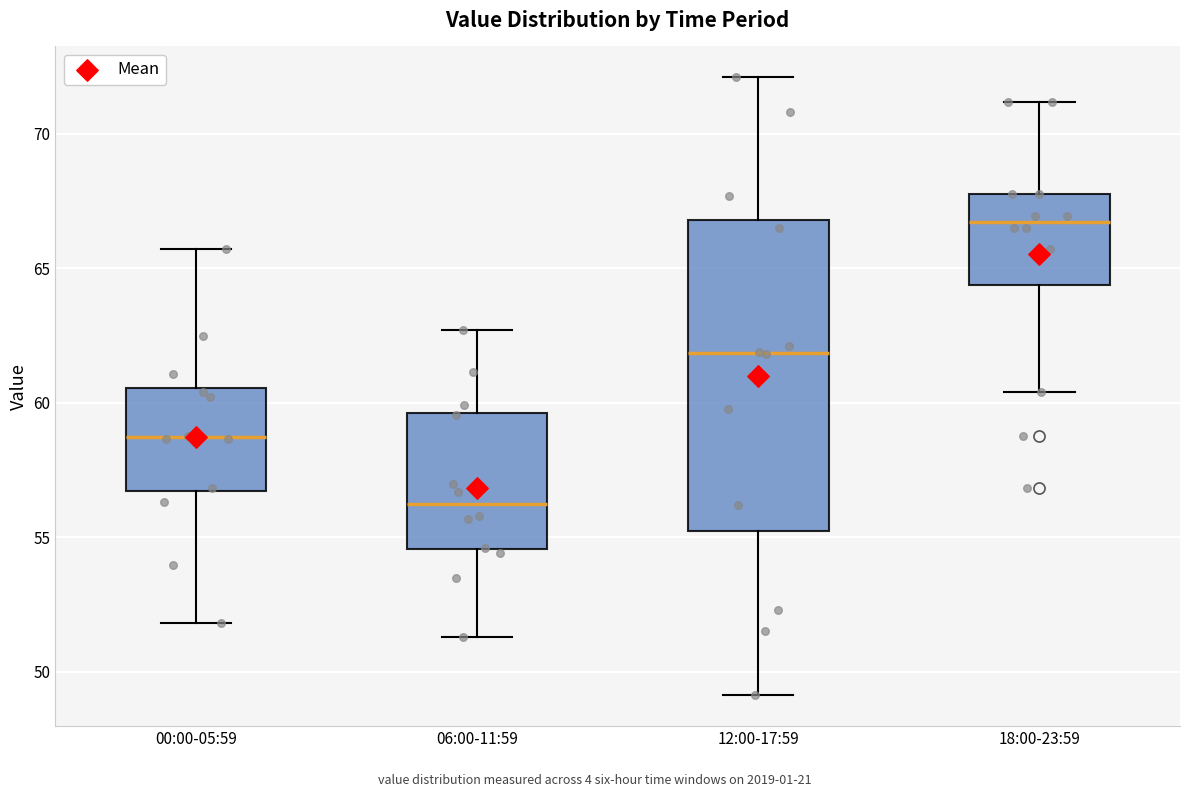

Which box's median line is the highest?

18:00-23:59